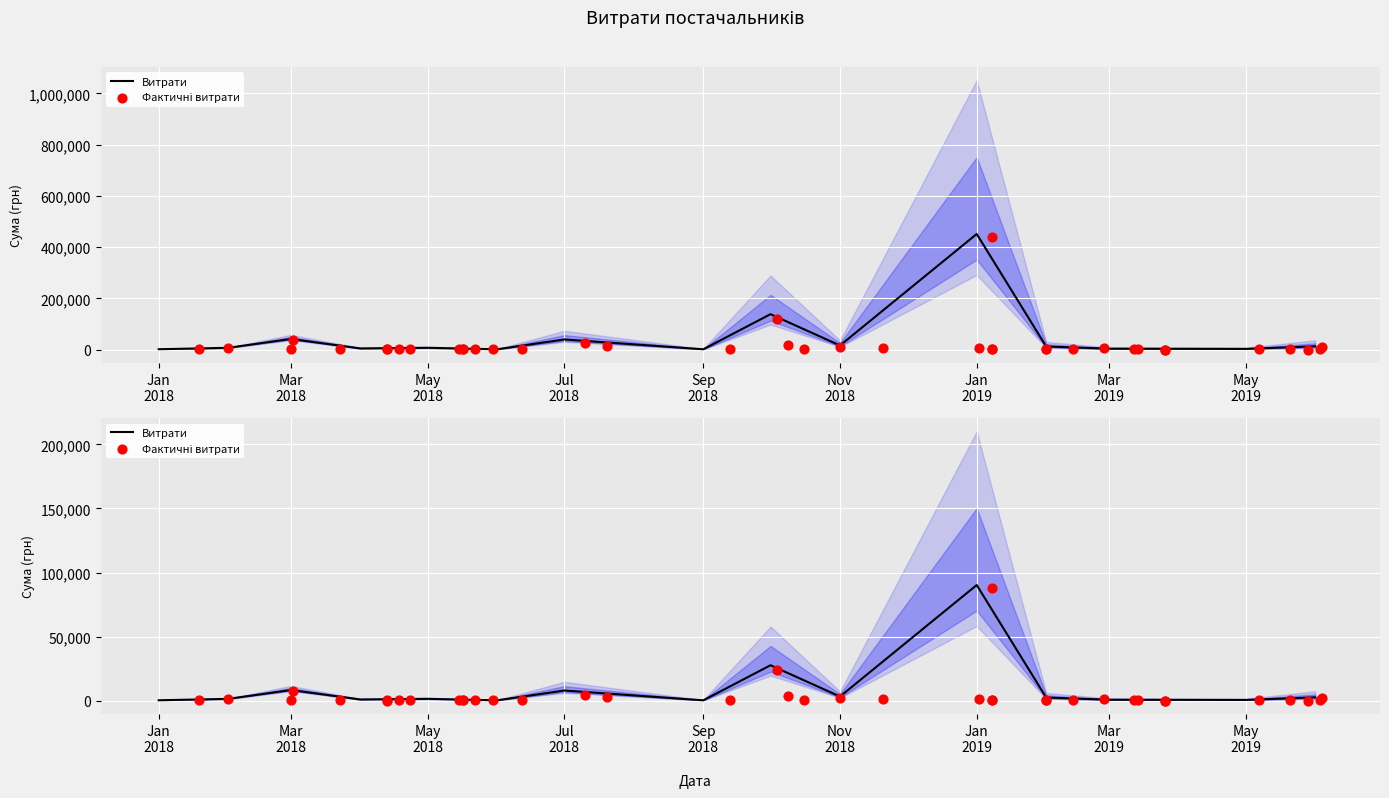

Which has a higher value, 20 or 17?

20